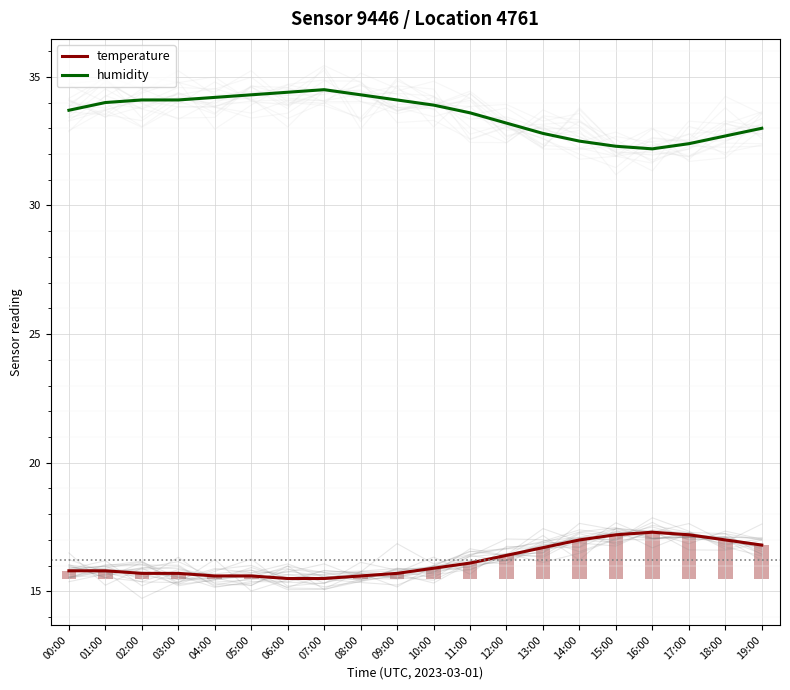

The humidity series shows 34.5 at 07:00. True or false?

True